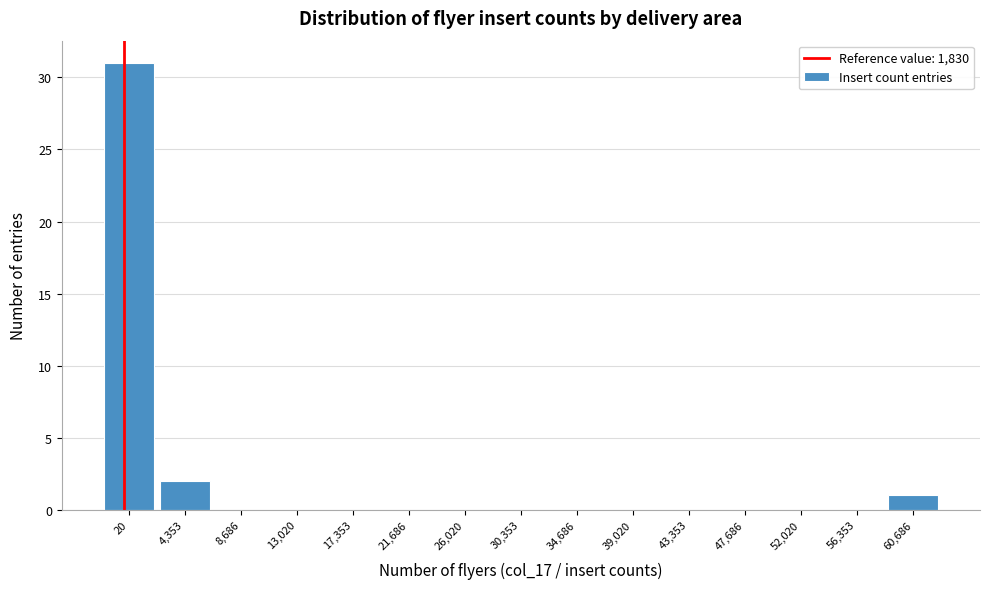

Reading left to right, what are all the values shown in this chart?

20=31	4,353=2	8,686=0	13,020=0	17,353=0	21,686=0	26,020=0	30,353=0	34,686=0	39,020=0	43,353=0	47,686=0	52,020=0	56,353=0	60,686=1